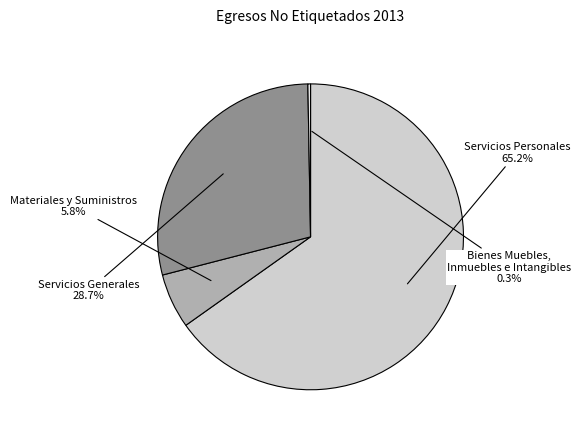

To the nearest percent, what is the difference between the largest and smallest slice percentages?

65%